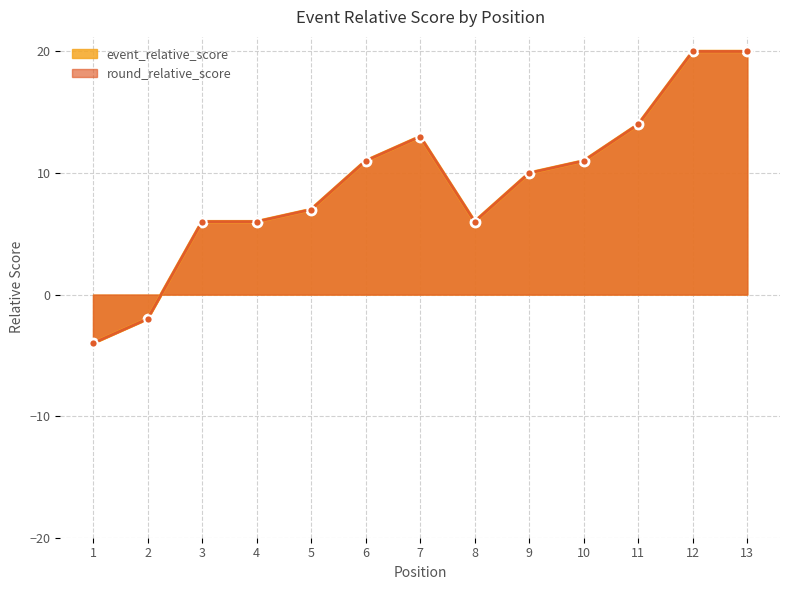

True or false: event_total_score has more than 1 interior local peaks.

False